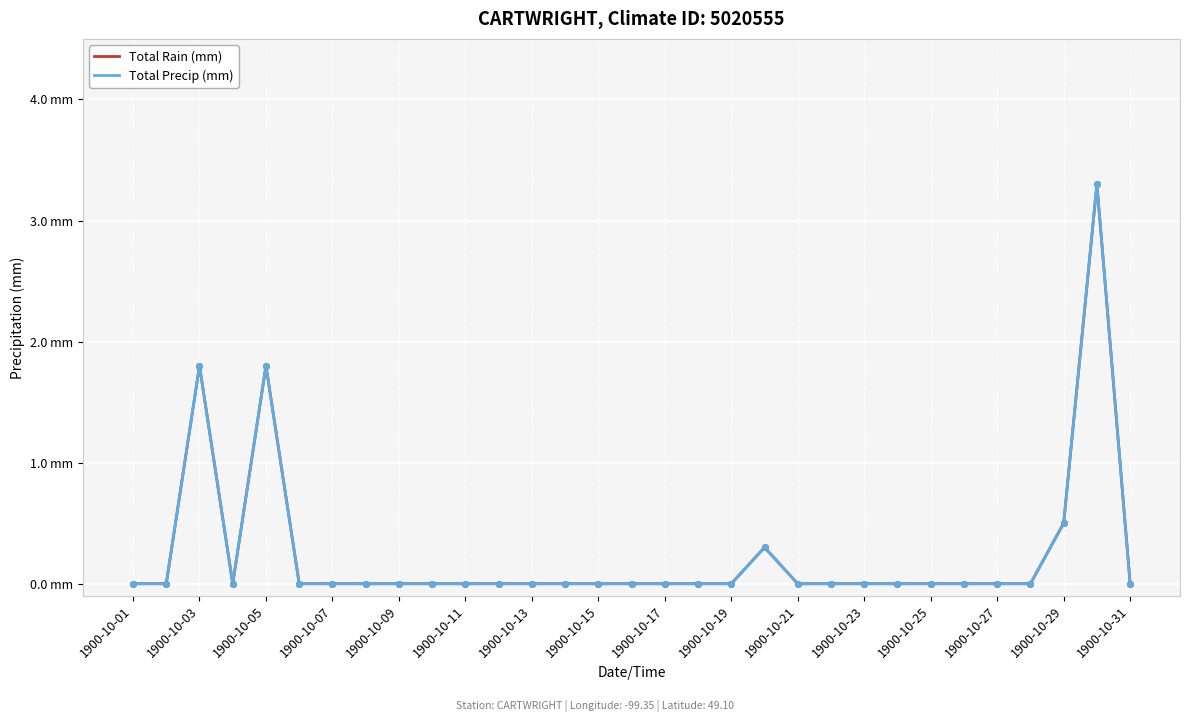

In Total Rain (mm), how many points are higher than both neighbors (excluding endpoints)?

4